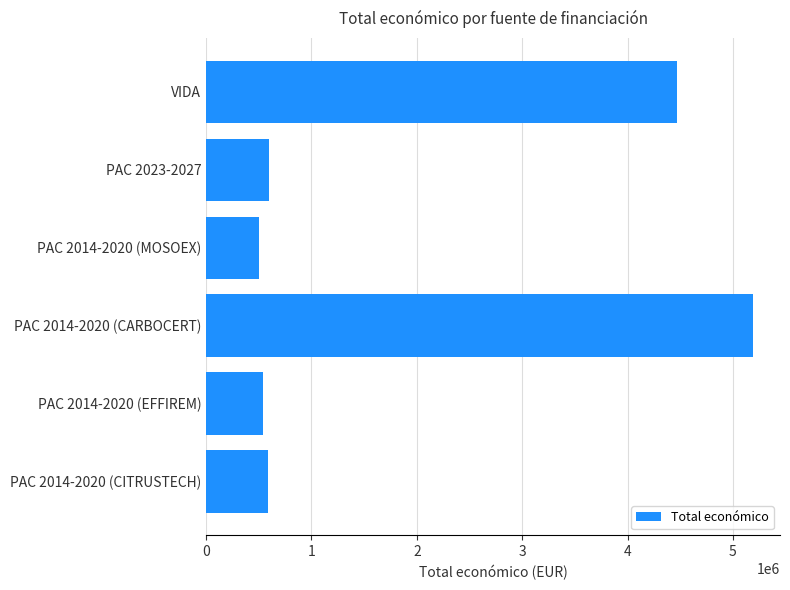

What is the label of the 5th bar from the bottom?

PAC 2023-2027